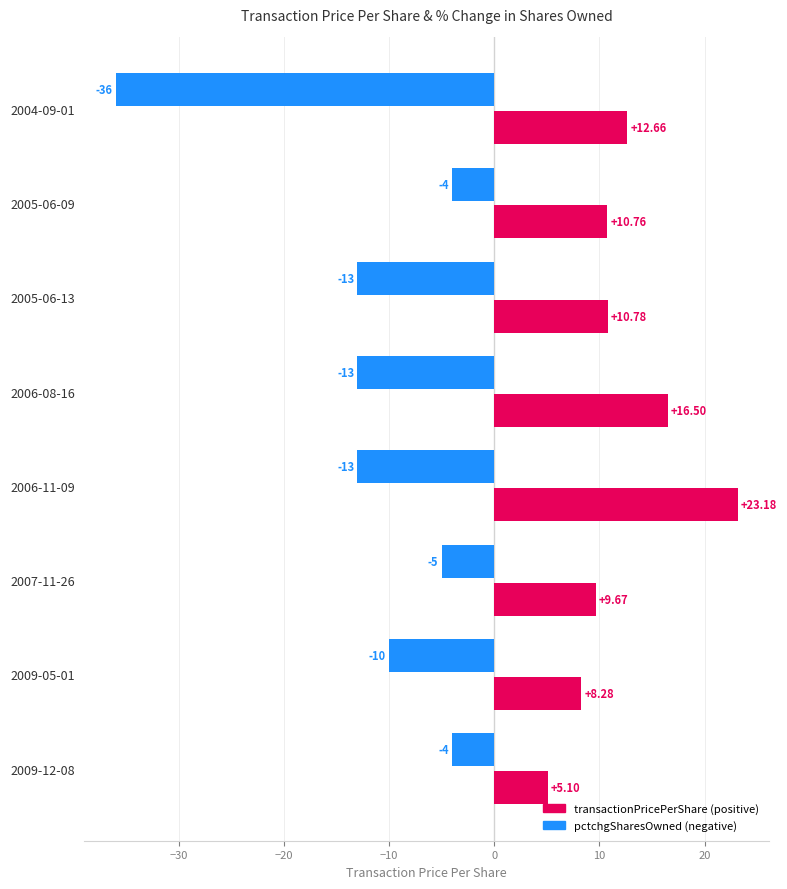

How many series are shown in this chart?

2